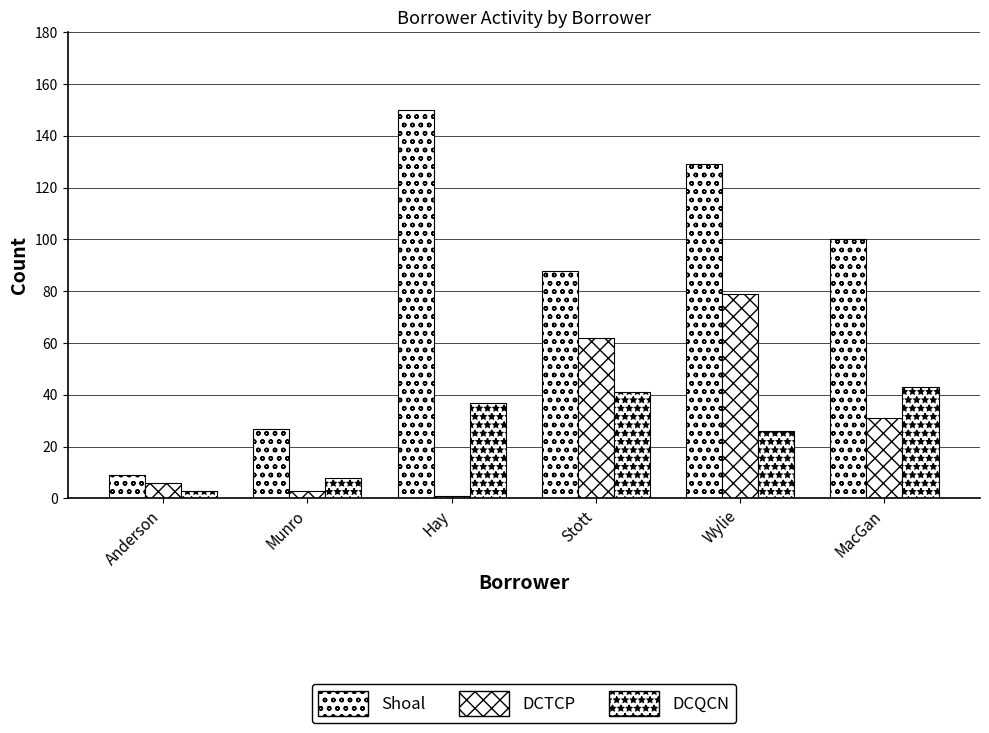

True or false: DCTCP has a value of 130 at Wylie.

False